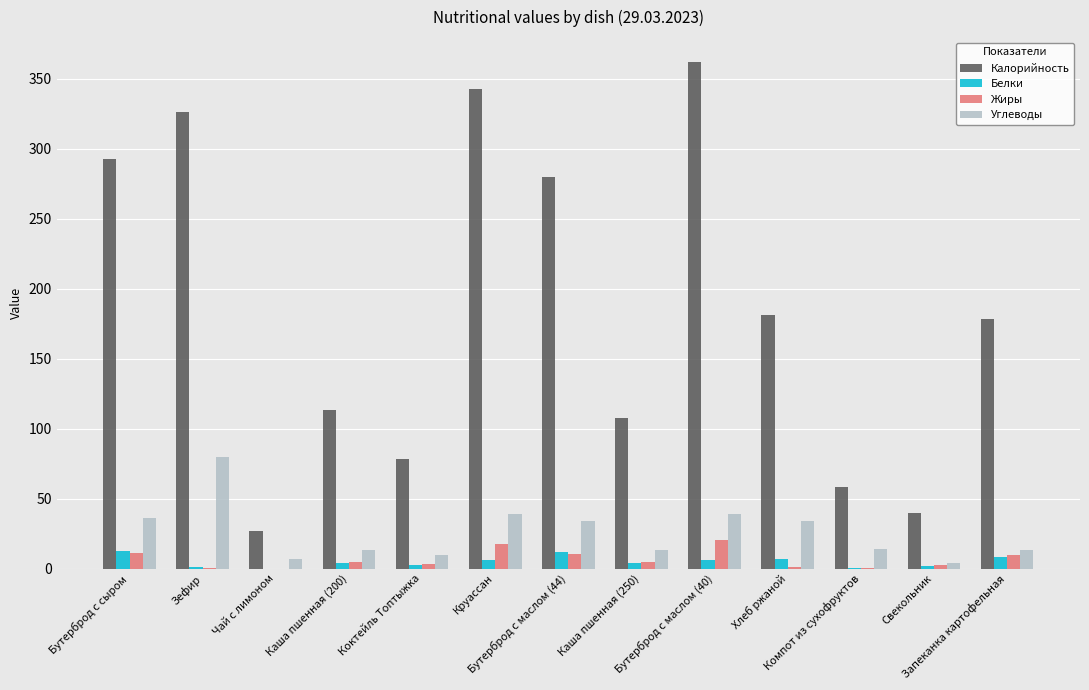

At Коктейль Топтыжка, list the series in order from smallest to largest.

Белки, Жиры, Углеводы, Калорийность